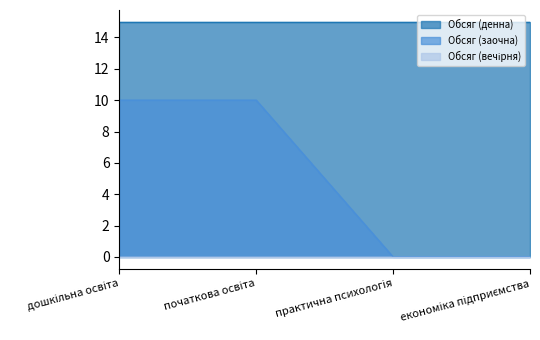

Between дошкільна освіта and економіка підприємства, which is larger?

дошкільна освіта